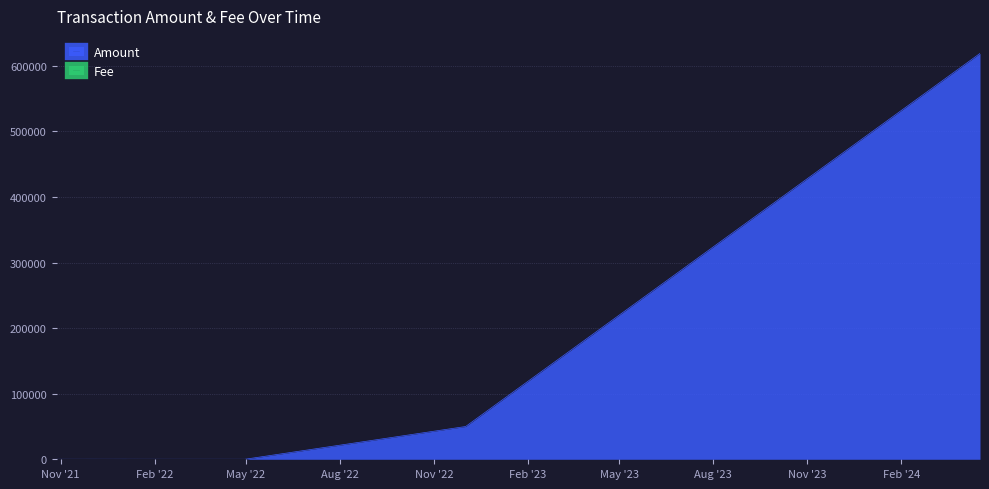

What are all the series names shown in the legend?

Amount, Fee